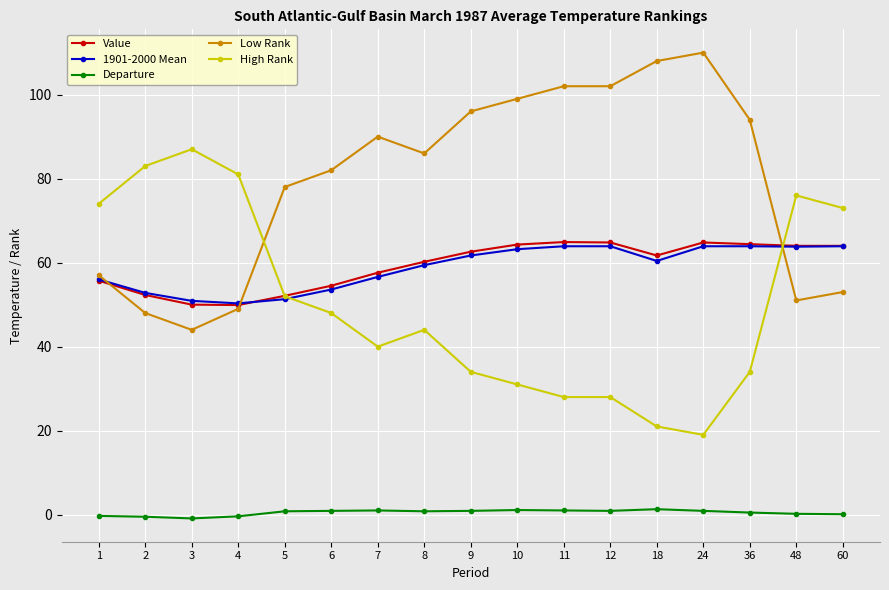

What is the maximum value shown in the chart?

110.0